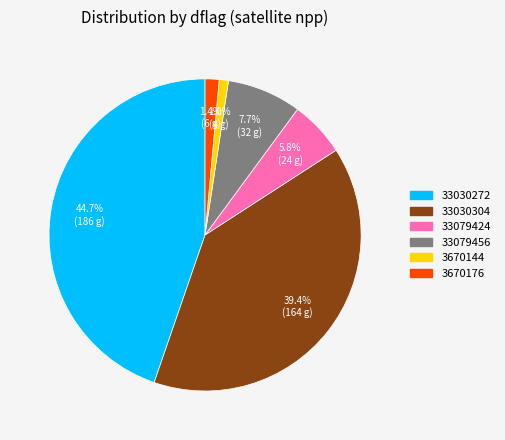

How many slices are in this pie chart?

6